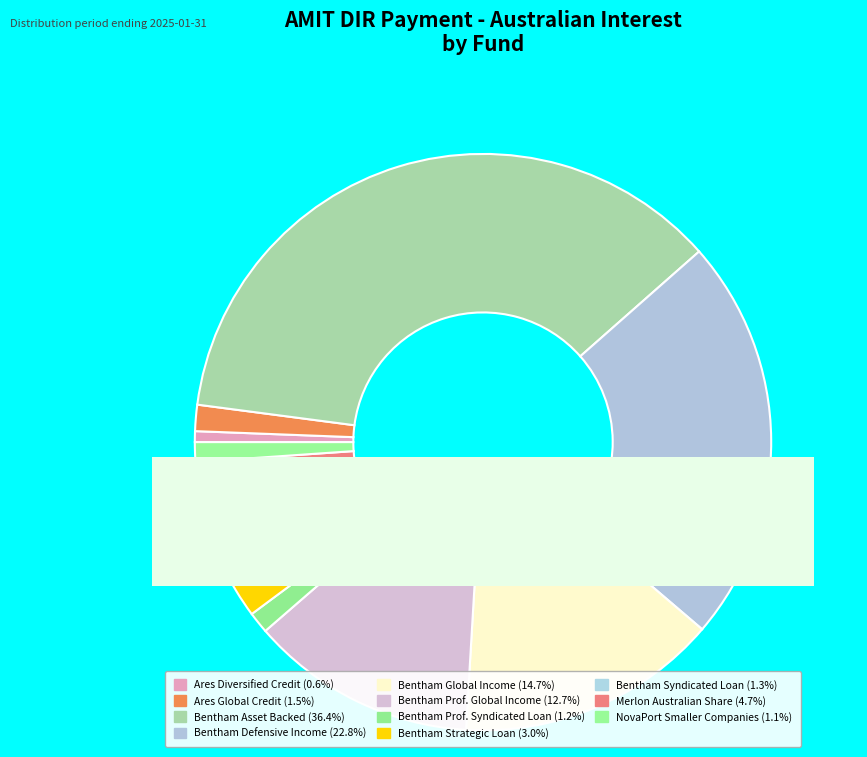

Does Bentham Global Income Fund represent more than half of the total?

No